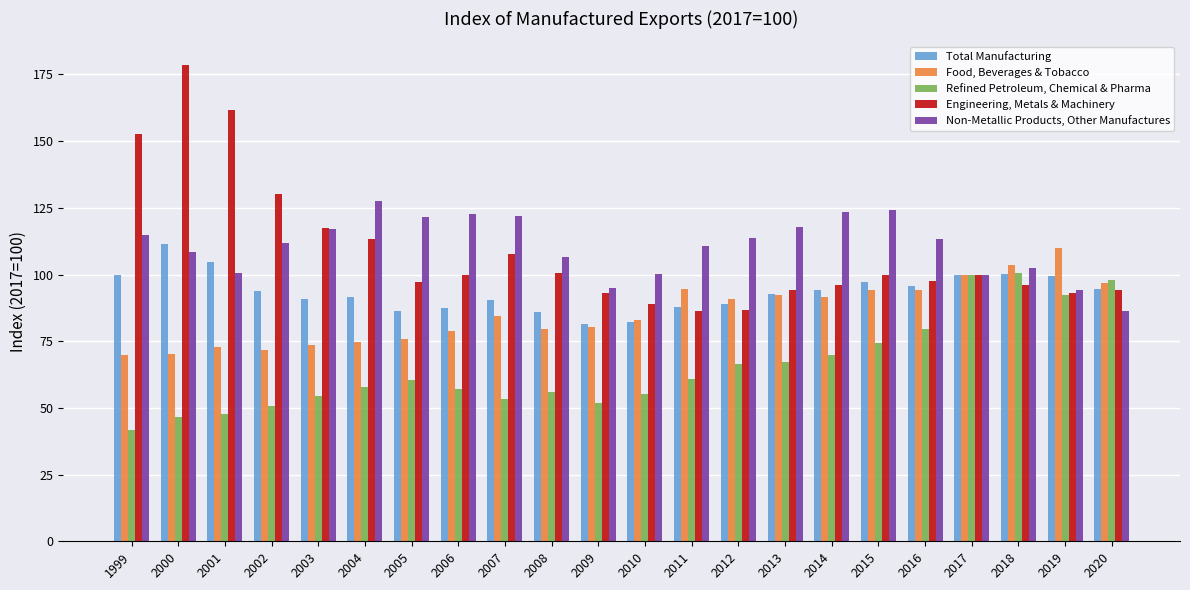

What is the difference between the second highest and second lowest values in the Food, Beverages & Tobacco series?

33.1